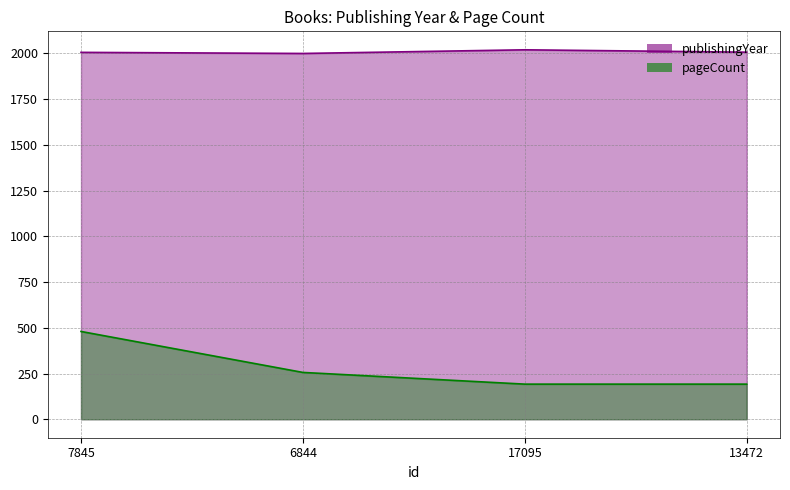

The pageCount series shows 192 at 13472. True or false?

True